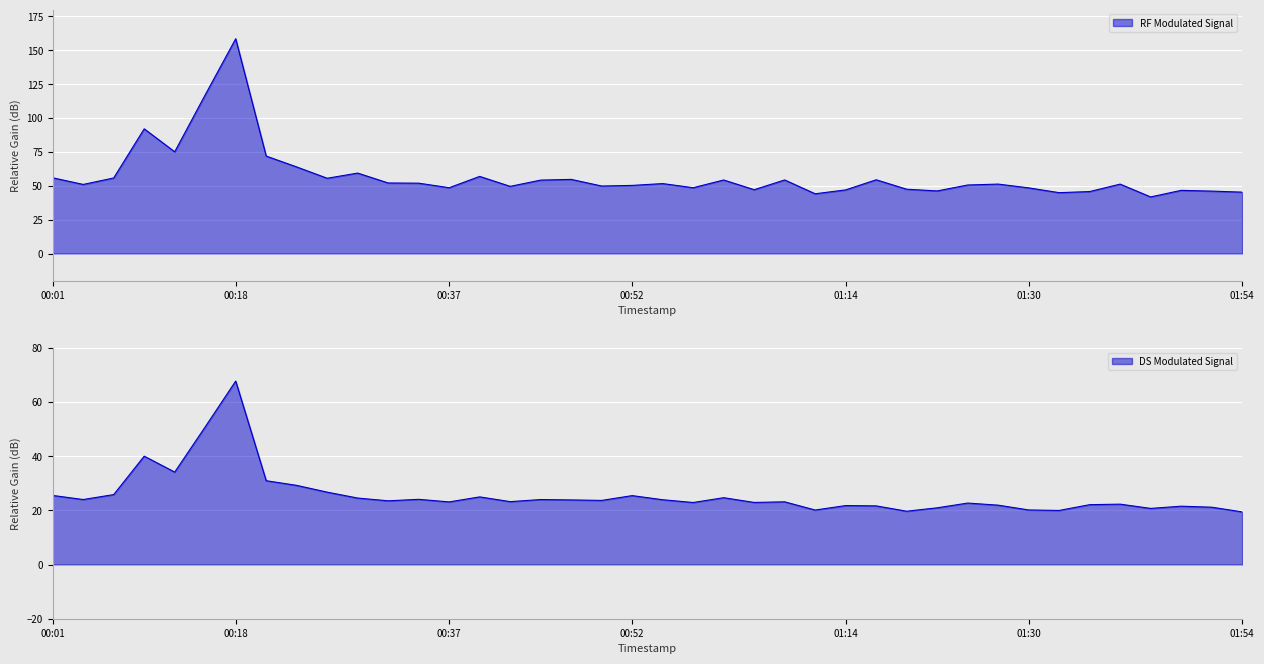

True or false: P1 and P2 cross at least once.

False